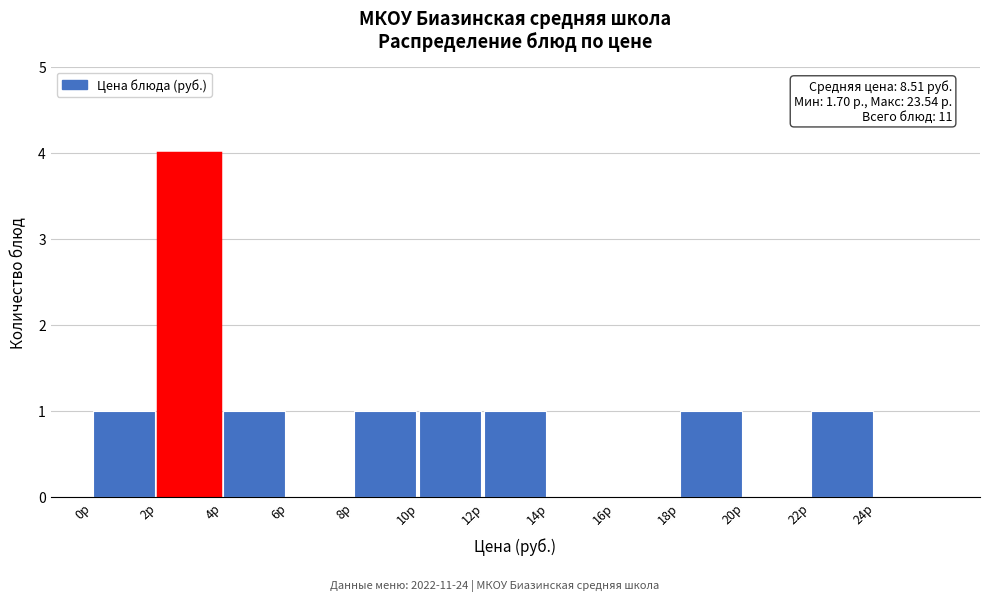

Which range on the x-axis has the tallest bar?

2 to 4